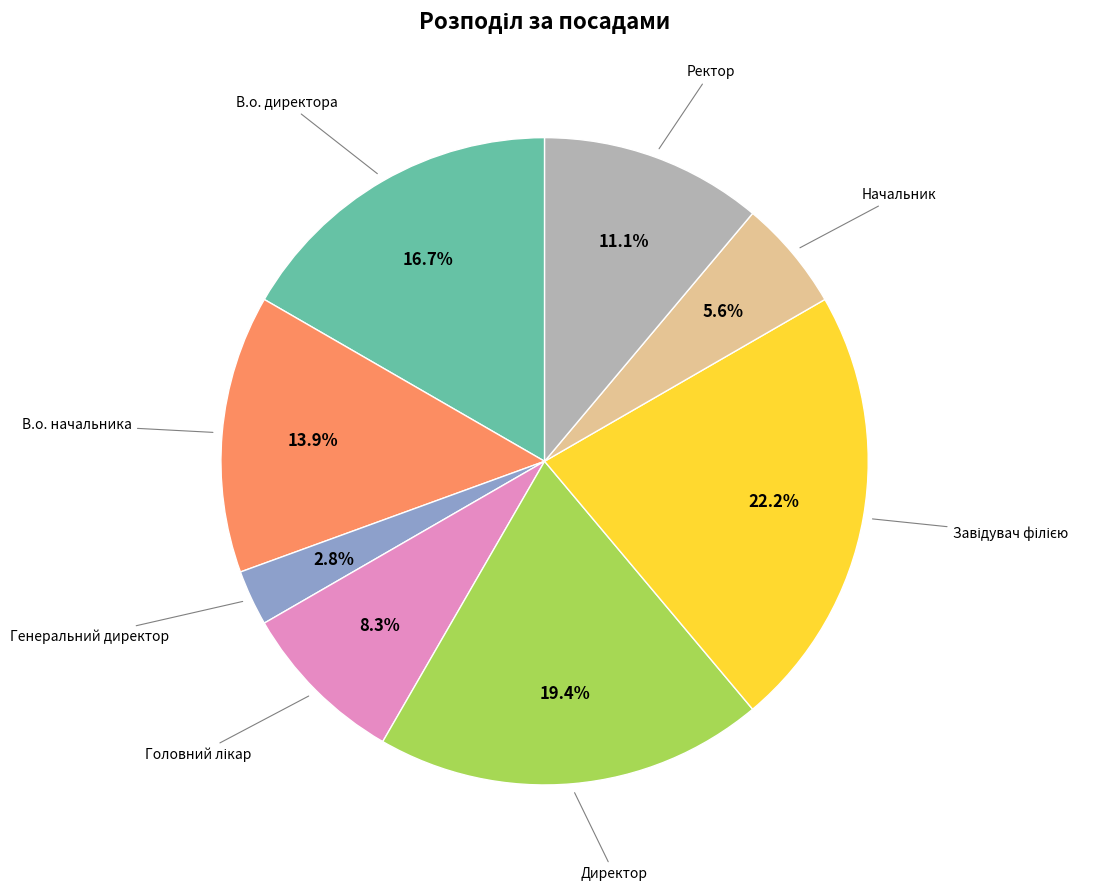

Does any single category account for the majority?

No